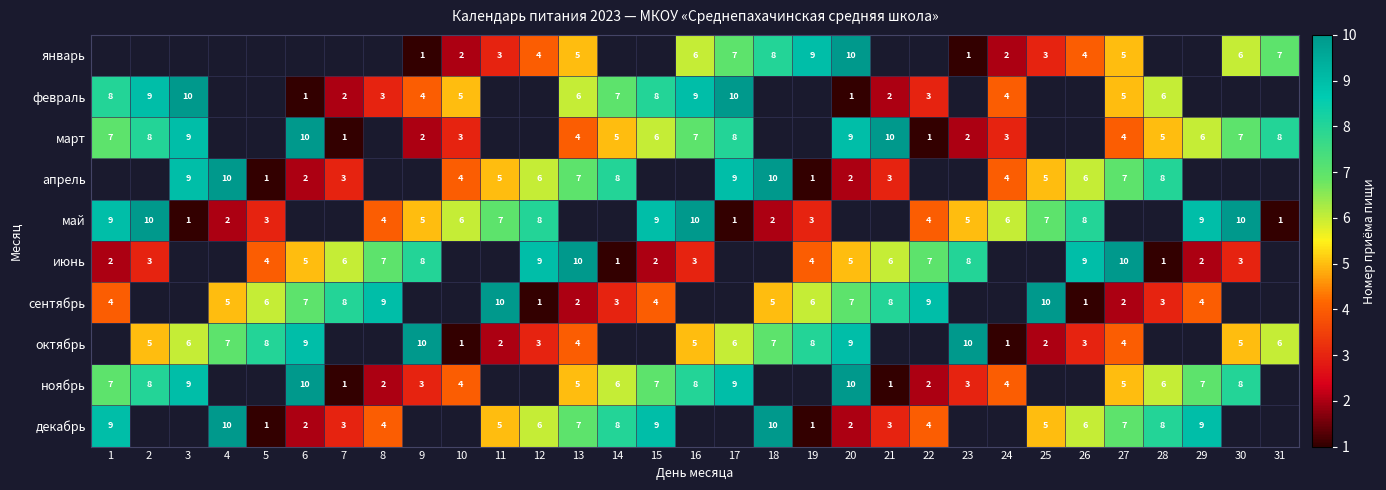

The февраль series shows 8 at 27. True or false?

False